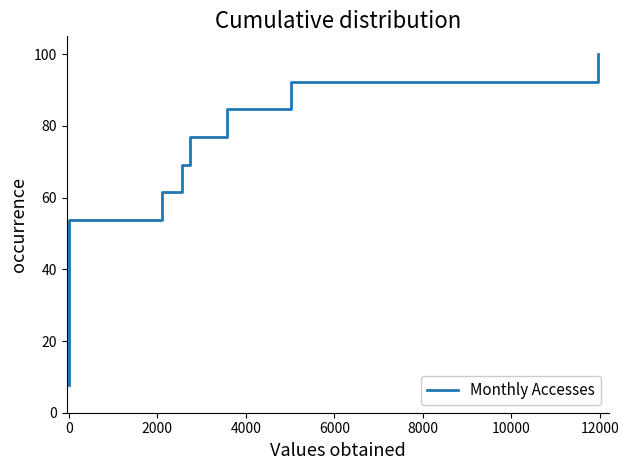

How many values exceed 53?

7